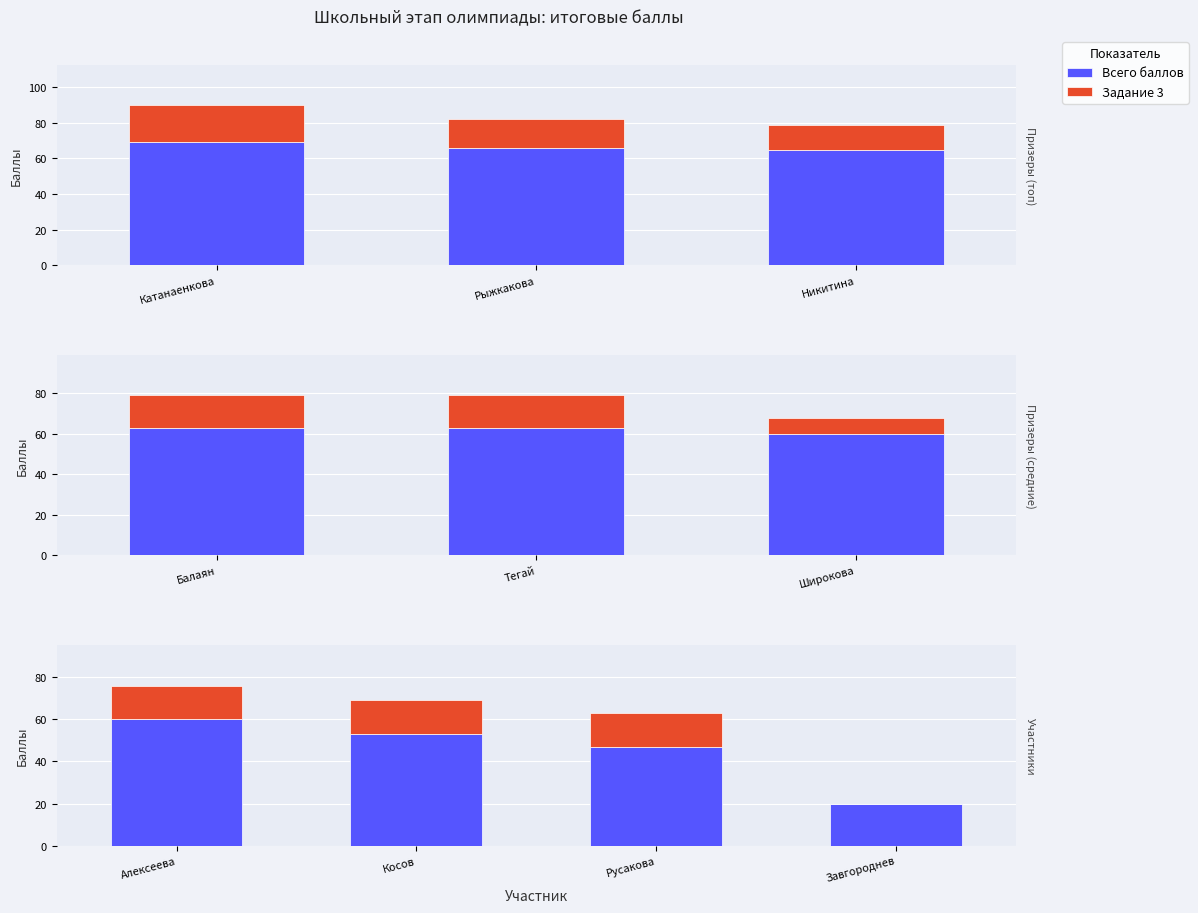

How many bars are there in each group?

2